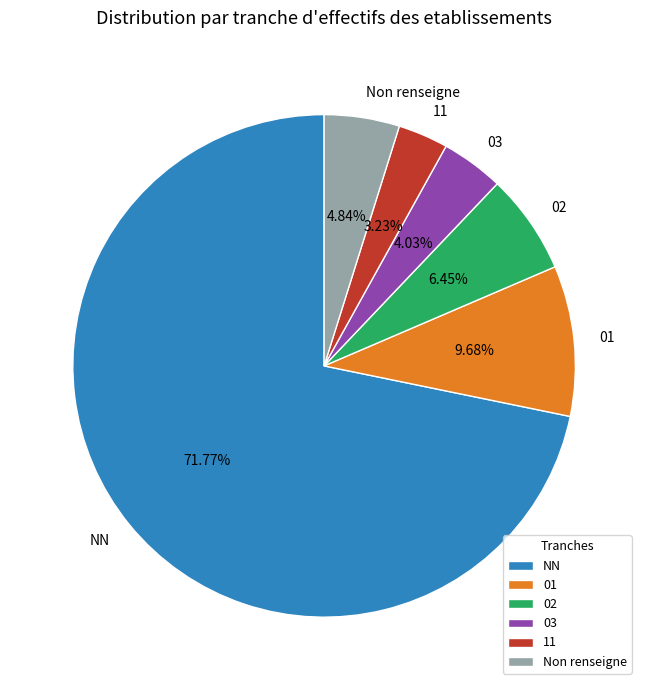

Do 02 and 11 together represent more than half of the pie?

No